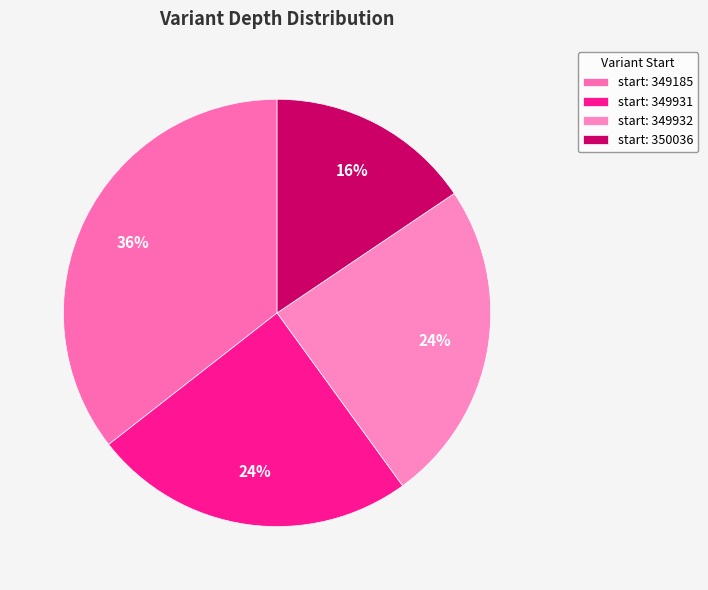

Count the number of slices in the pie.

4